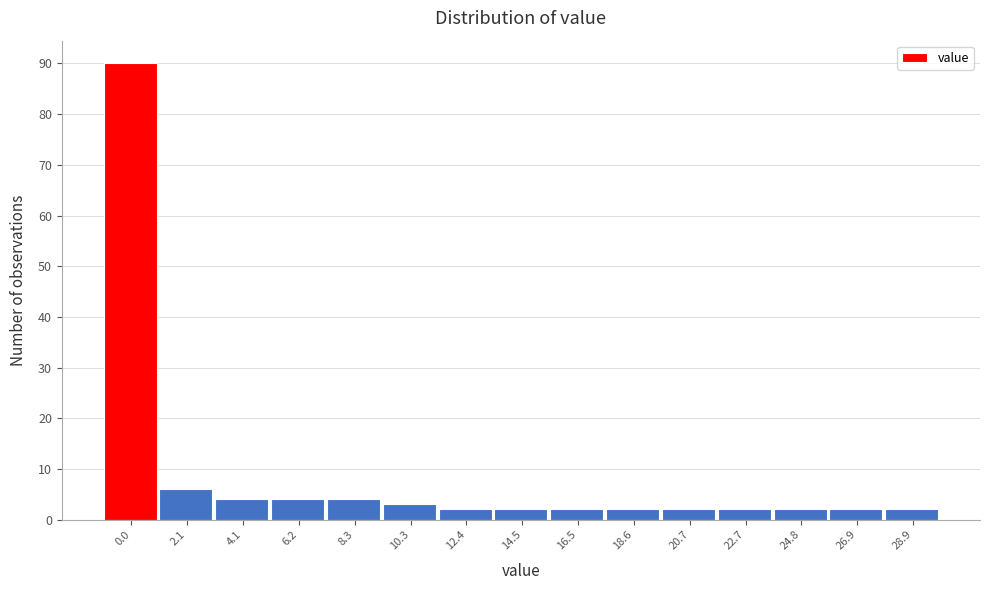

Reading left to right, what are all the values shown in this chart?

0.0=90	2.1=6	4.1=4	6.2=4	8.3=4	10.3=3	12.4=2	14.5=2	16.5=2	18.6=2	20.7=2	22.7=2	24.8=2	26.9=2	28.9=2